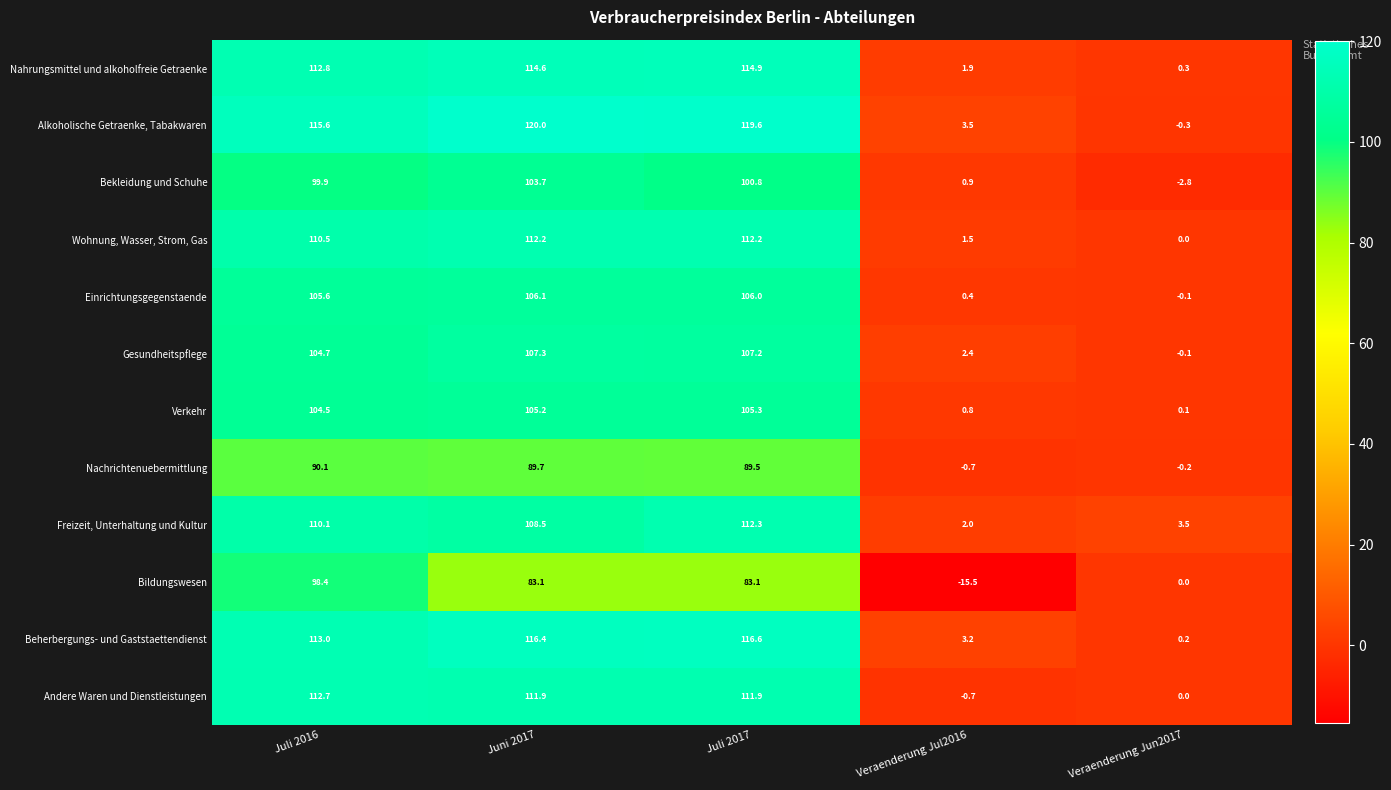

At Juli 2016, list the series in order from smallest to largest.

Nachrichtenuebermittlung, Bildungswesen, Bekleidung und Schuhe, Verkehr, Gesundheitspflege, Einrichtungsgegenstaende, Freizeit, Unterhaltung und Kultur, Wohnung, Wasser, Strom, Gas, Andere Waren und Dienstleistungen, Nahrungsmittel und alkoholfreie Getraenke, Beherbergungs- und Gaststaettendienst, Alkoholische Getraenke, Tabakwaren